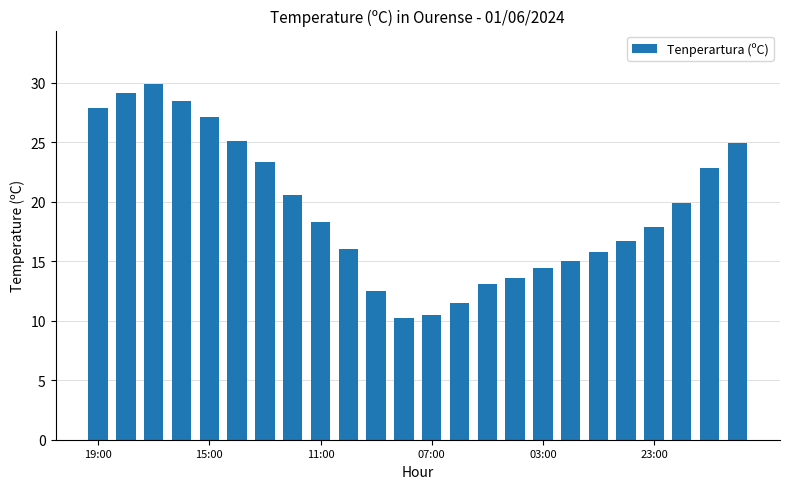

What is the value of the 13th bar from the left?

10.5